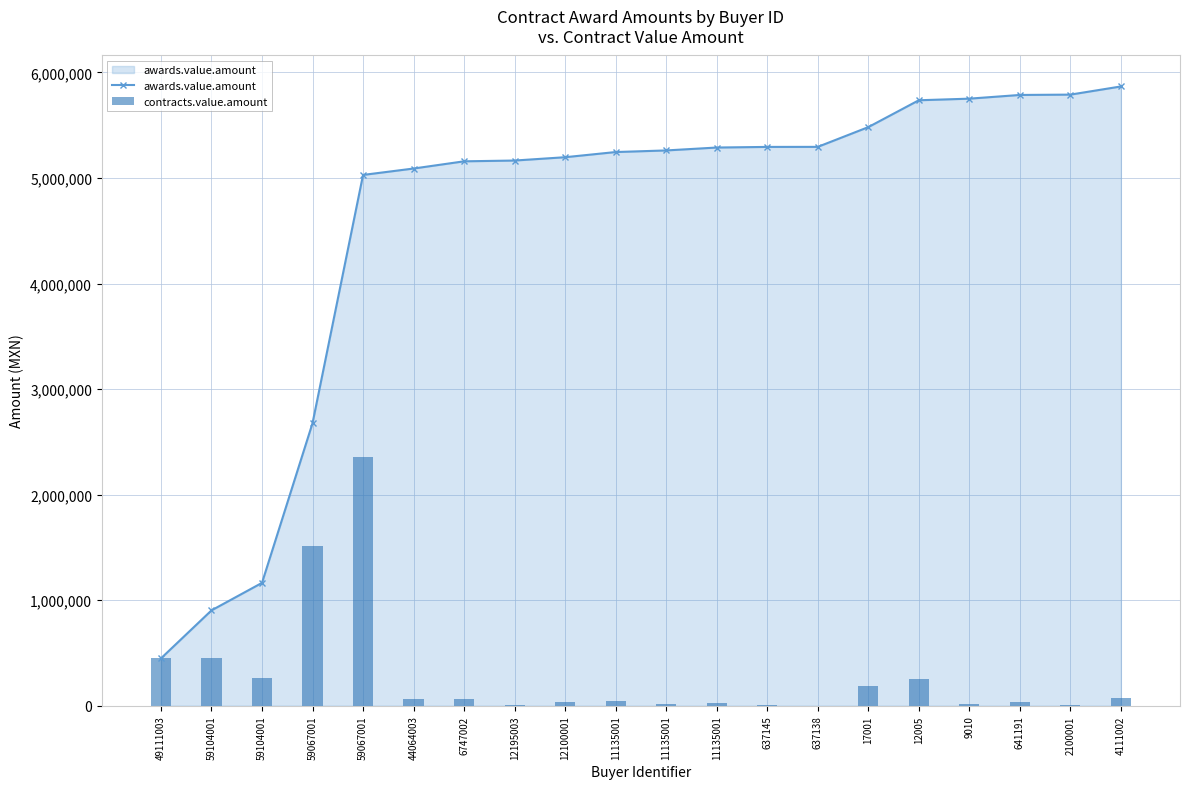

Rank the categories by awards.value.amount value from highest to lowest.

4111002, 2100001, 641191, 9010, 12005, 17001, 637138, 637145, 11135001, 11135001, 11135001, 12100001, 12195003, 6747002, 44064003, 59067001, 59067001, 59104001, 59104001, 49111003